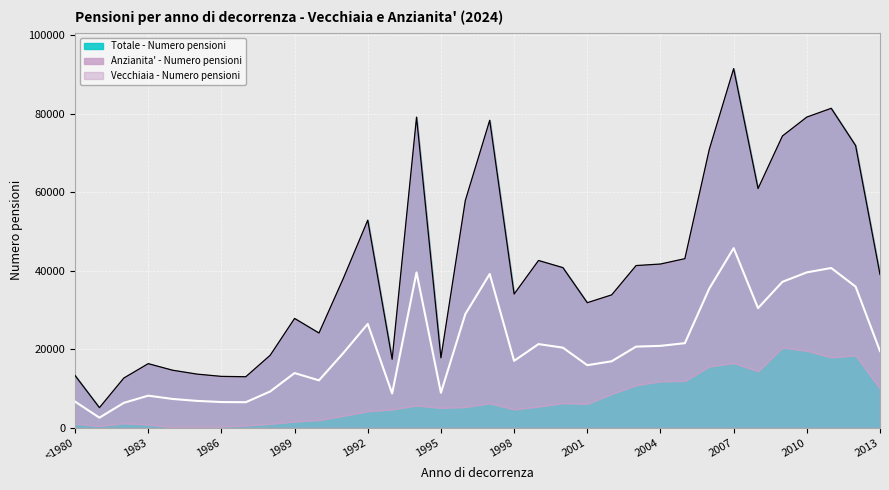

Count the number of categories in the chart.

34